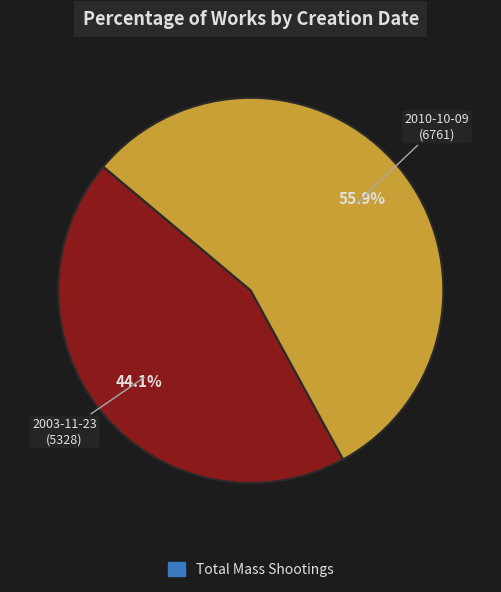

Does any single category account for the majority?

Yes